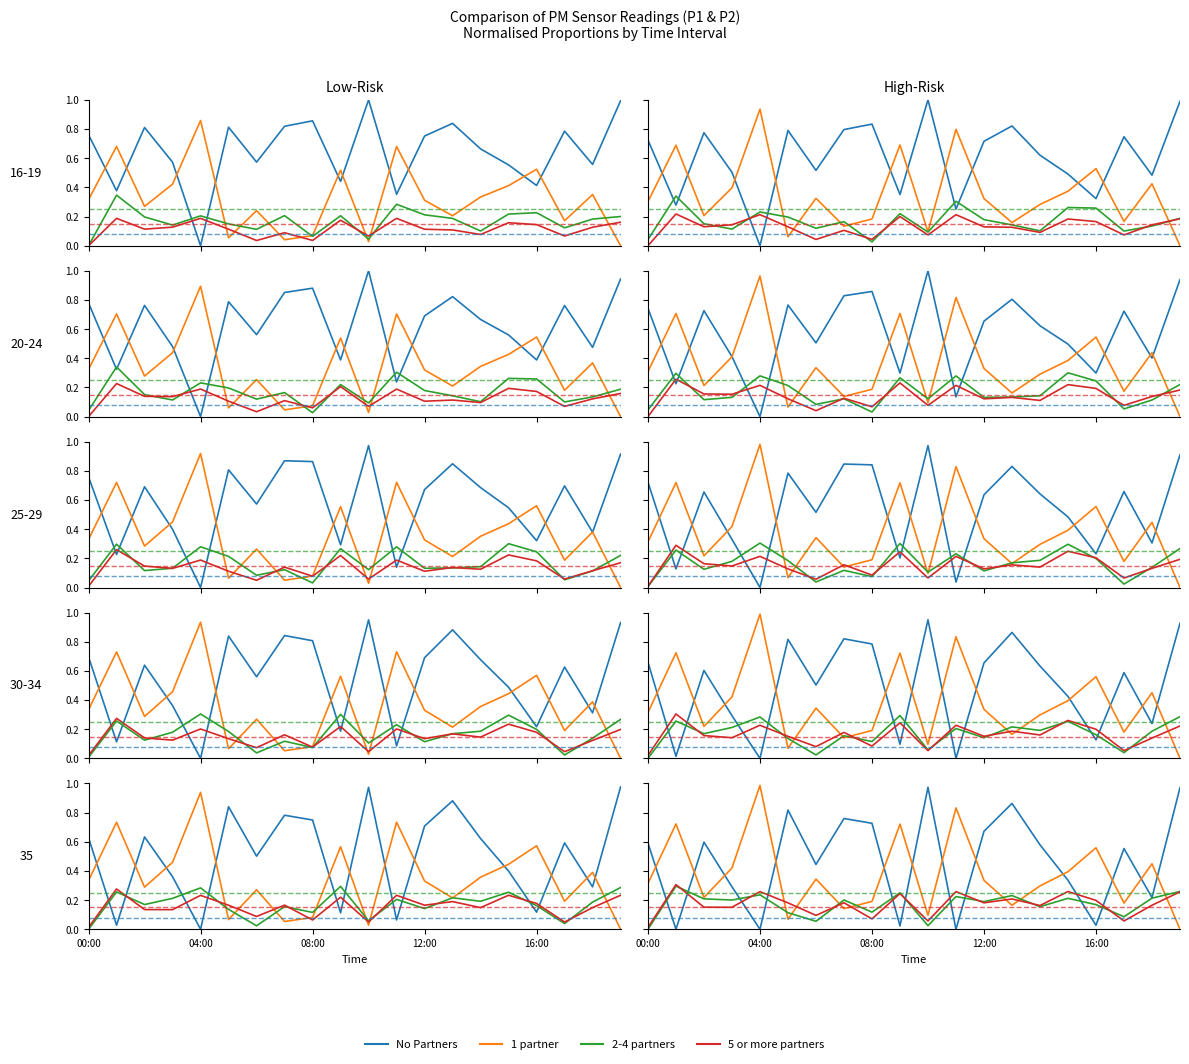

Does the chart have visible grid lines?

No